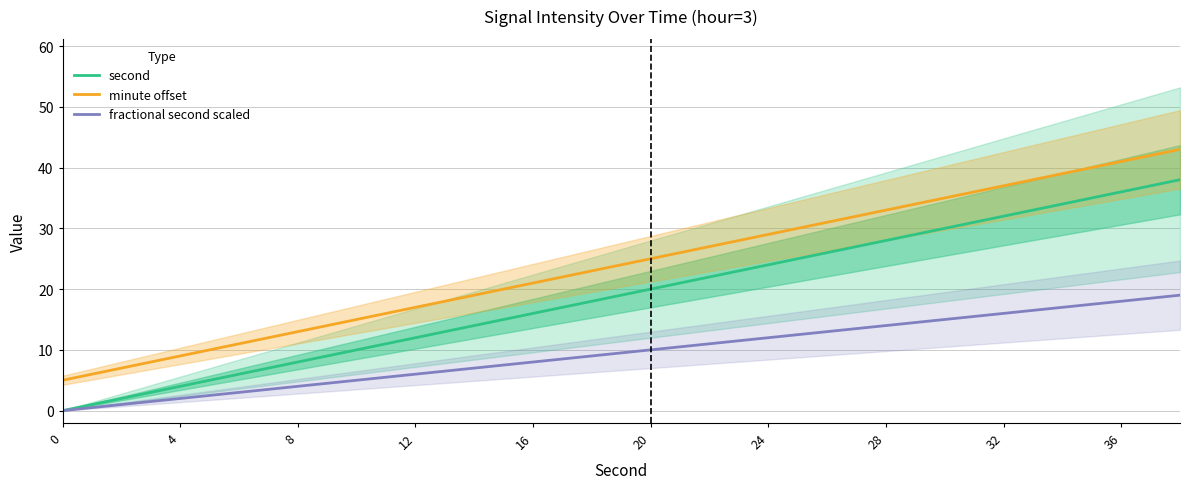

True or false: second and minute offset cross at least once.

False